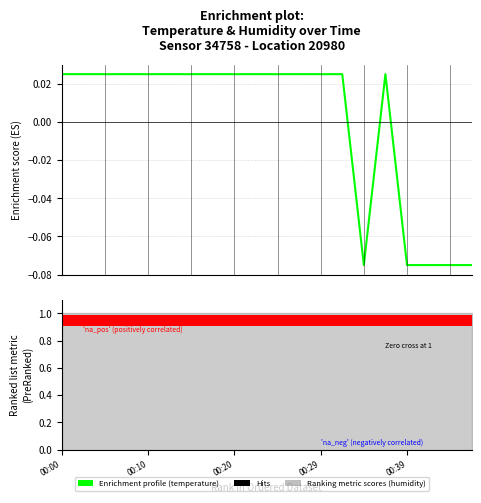

The value at 9 is 0.0. True or false?

False